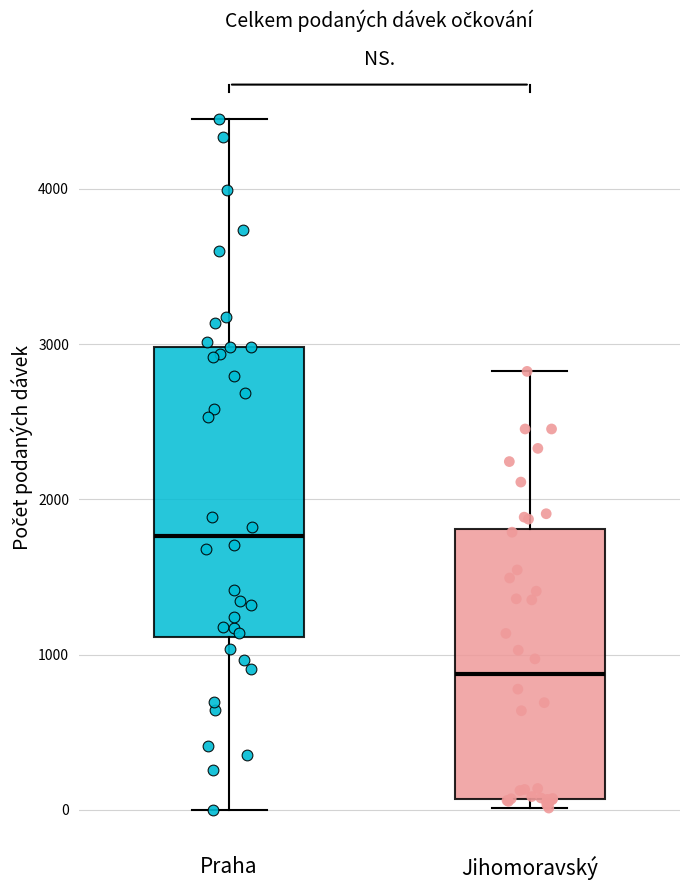

Where does the median line of the box for Jihomoravský sit on the y-axis? The values are not printed on the chart, so give them approximately, as read against the axis.

900